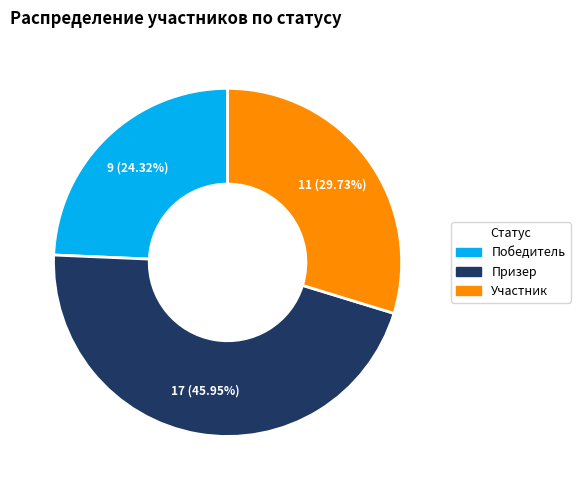

What is the ratio of the value at Призер to the value at Участник?

1.5